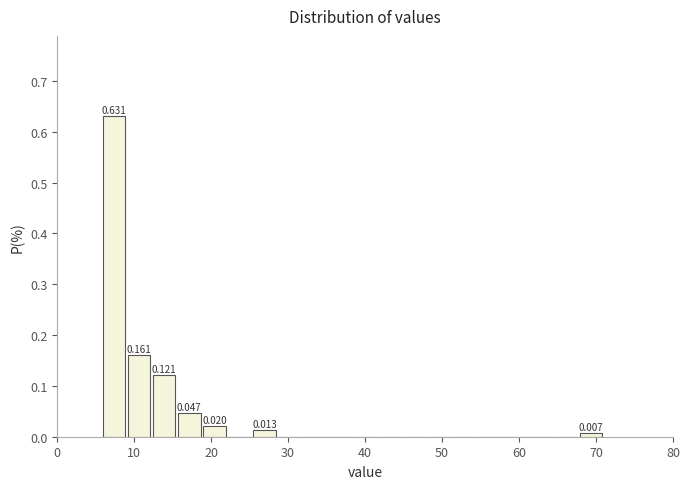

Read against the x-axis, roughly where is the centre of the tallest bar?

7